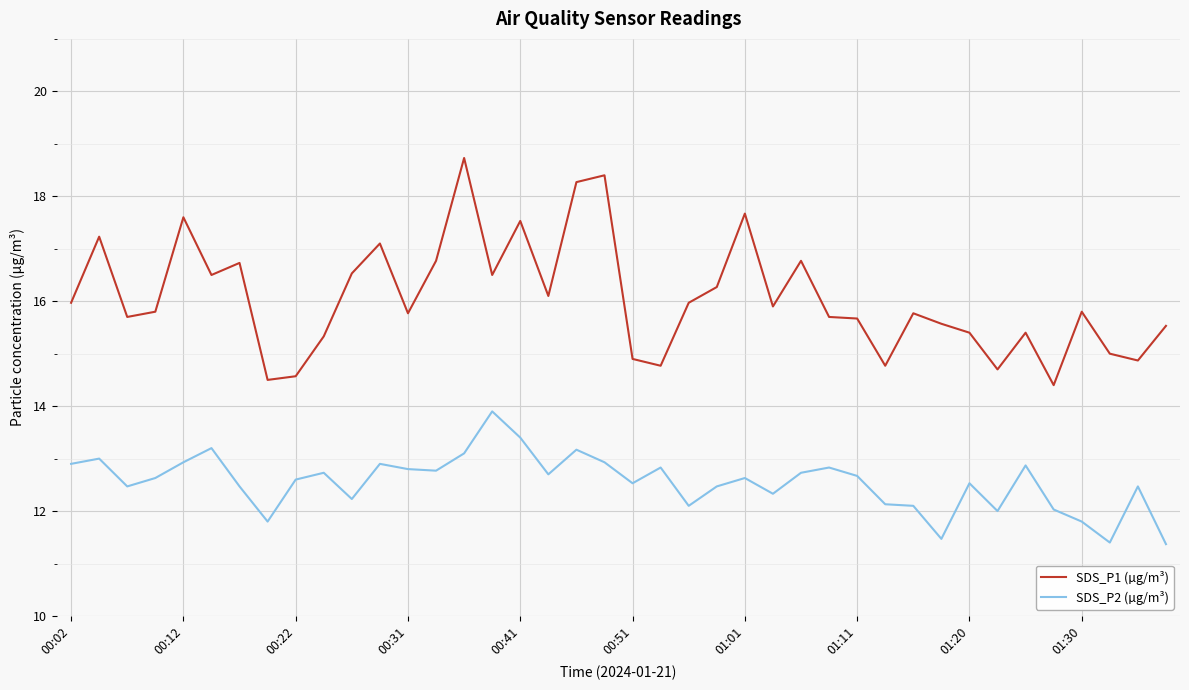

True or false: SDS_P2 (µg/m³) and SDS_P1 (µg/m³) intersect in this chart.

False